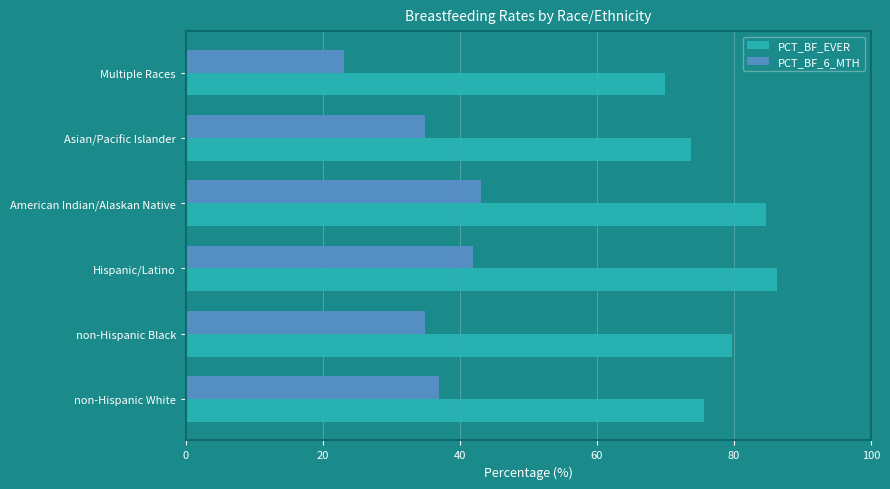

Which series has the largest total across all categories?

PCT_BF_EVER